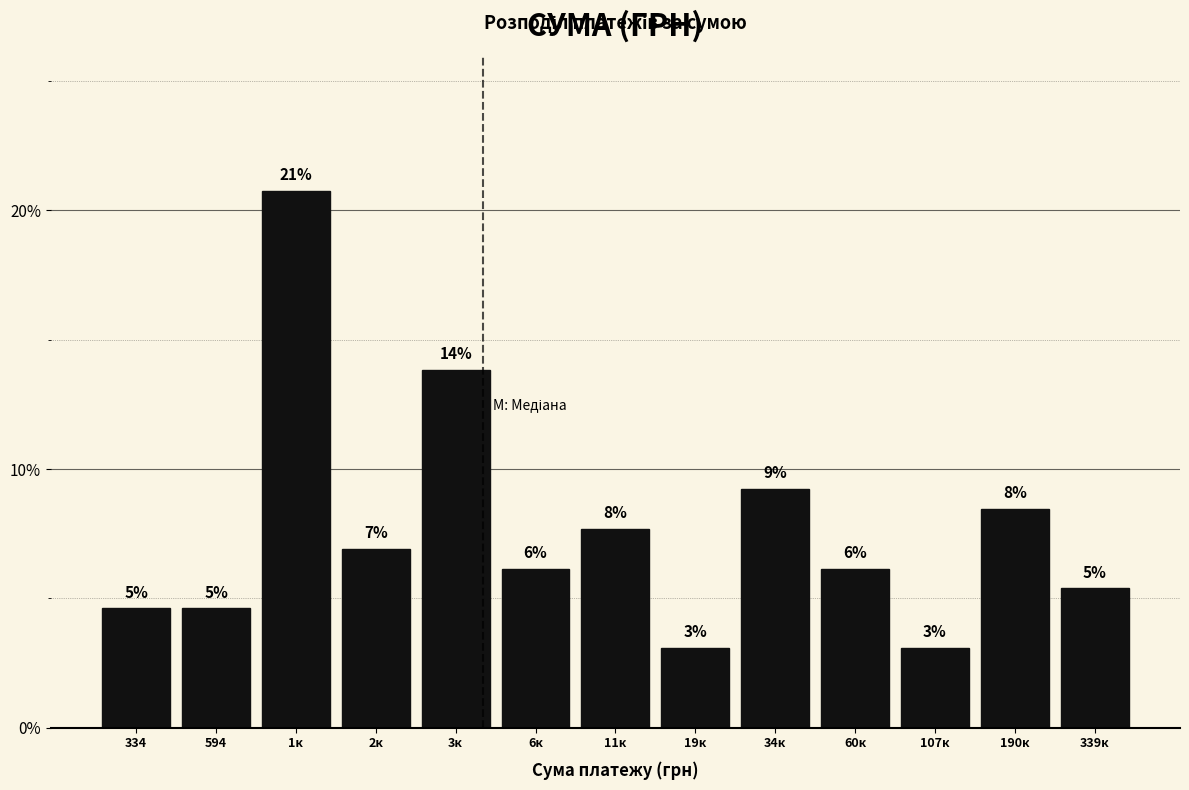

How many bars are there in total?

13